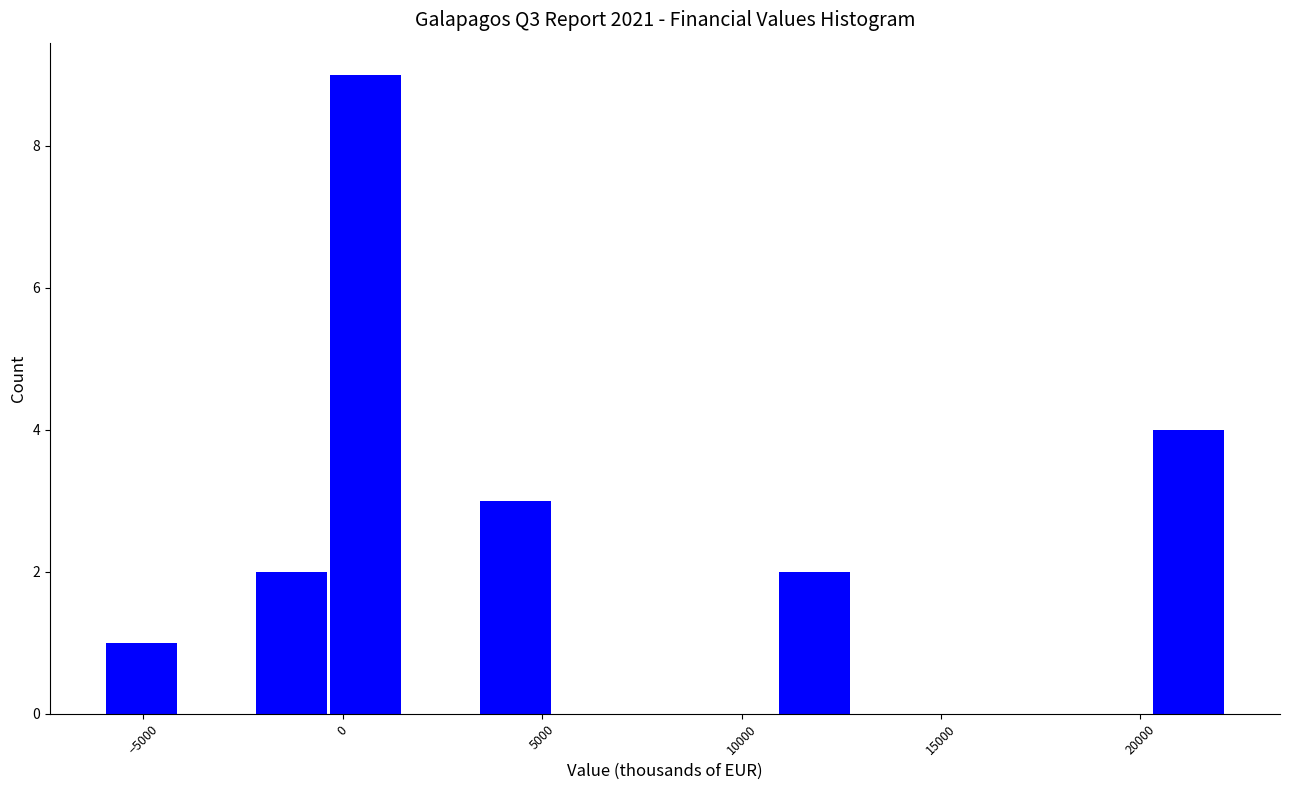

Read against the x-axis, roughly where is the centre of the tallest bar?

500